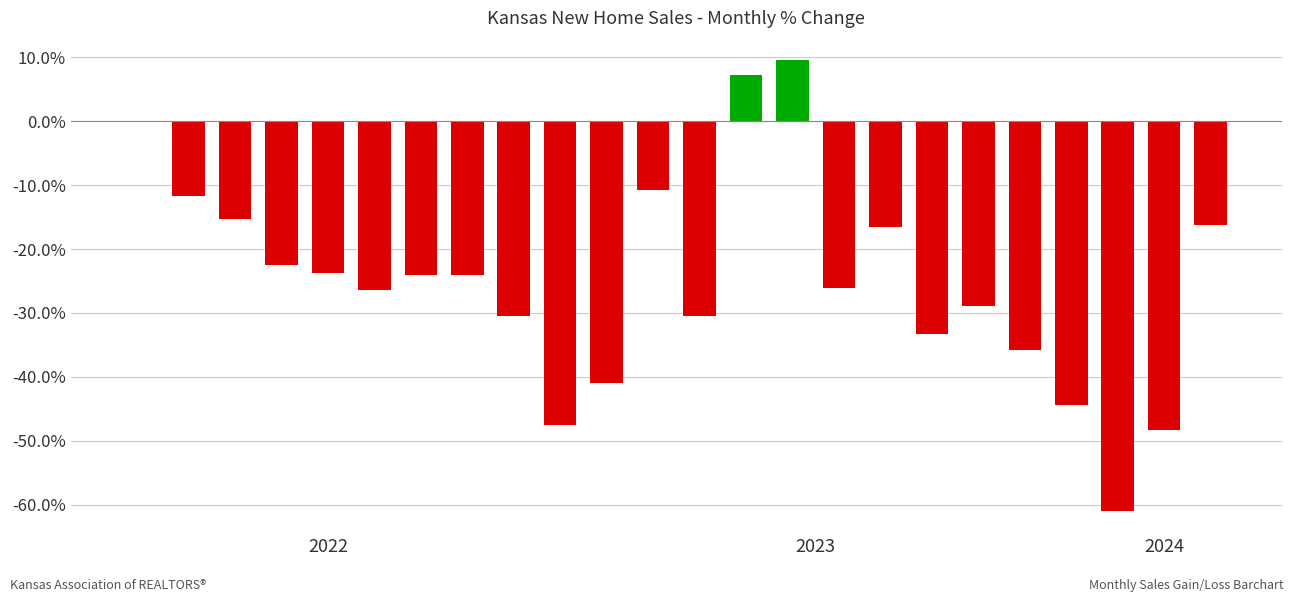

What is the greatest value displayed?

9.5